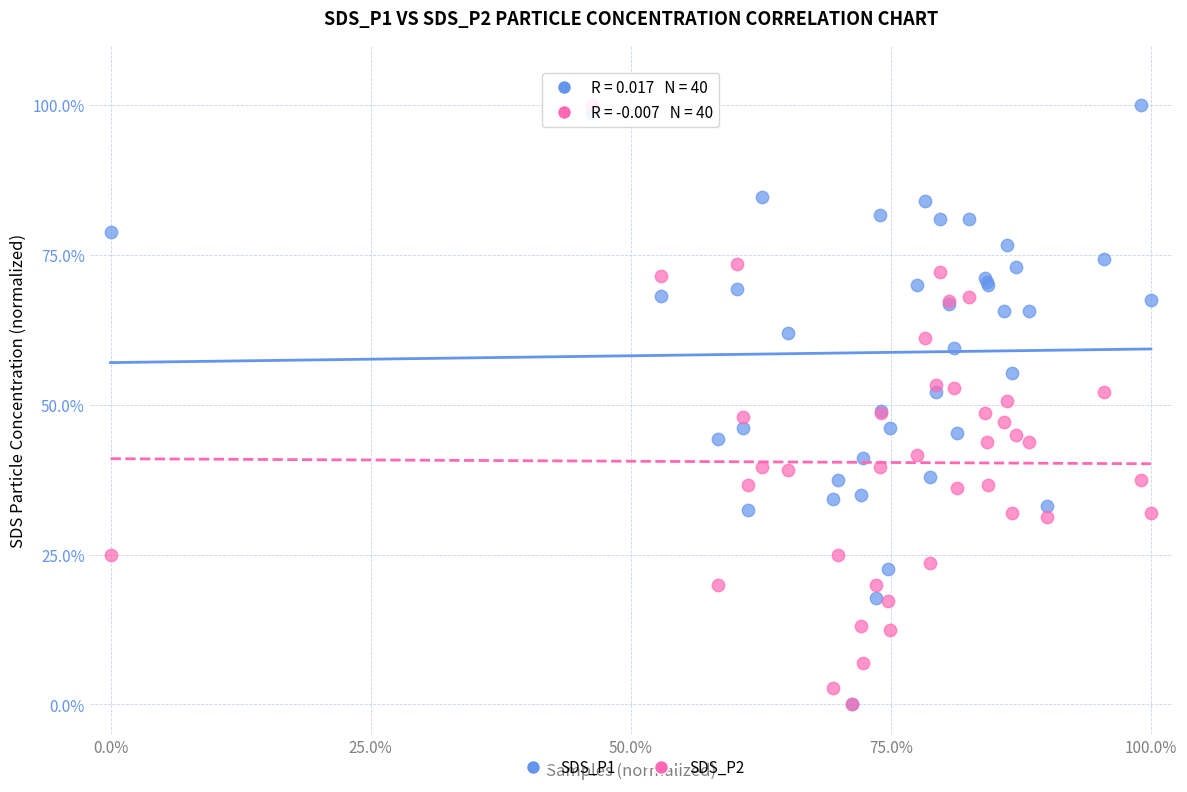

What are all the series names shown in the legend?

SDS_P1, SDS_P2